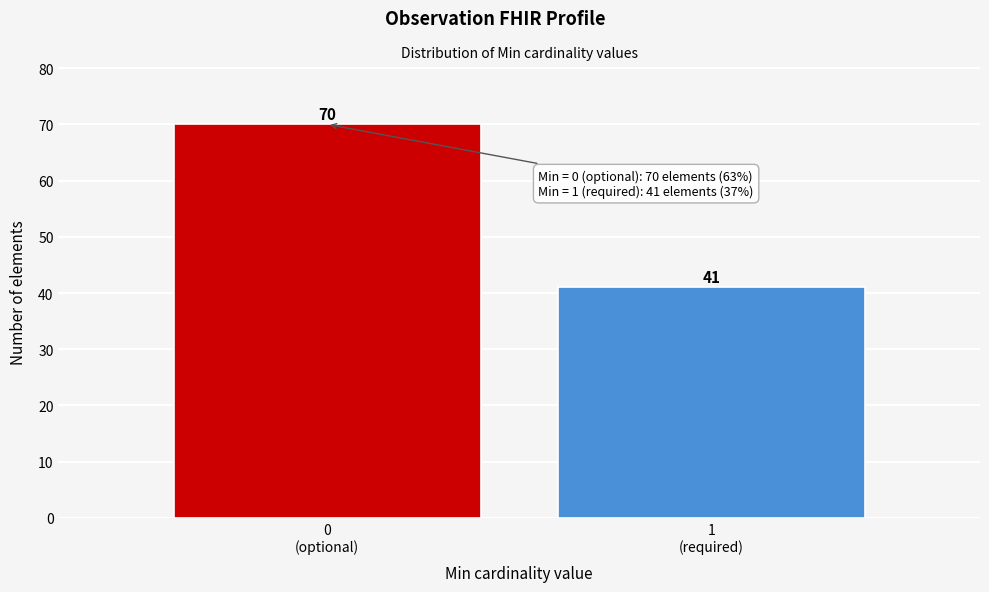

Reading left to right, extract all data points from this chart.

70	41